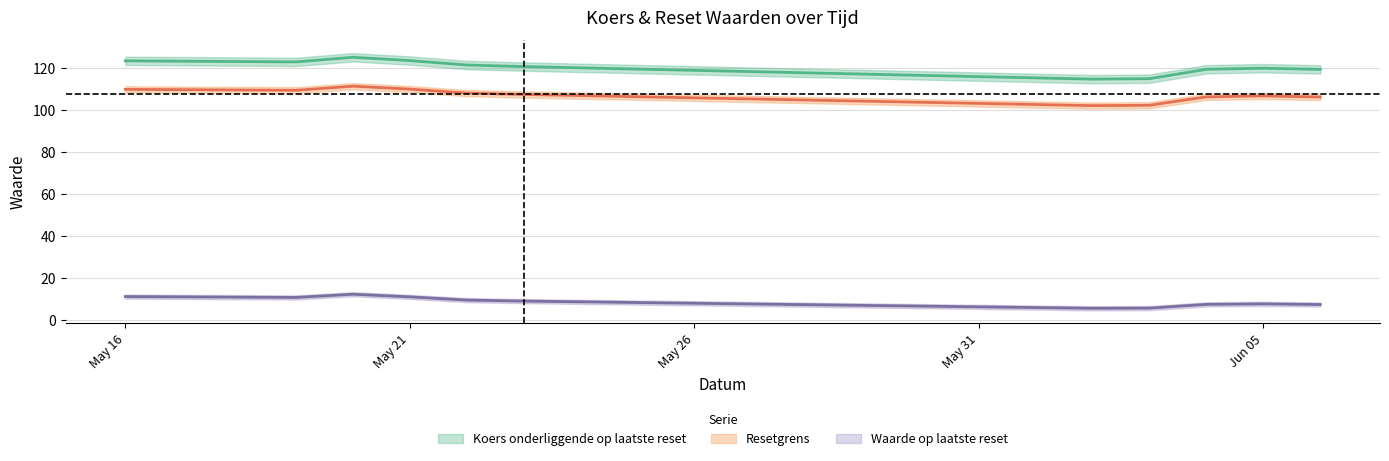

Reading left to right, extract all data points from this chart.

Waarde op laatste reset: 11.2	10.8	12.3	11.1	9.5	9.1	5.6	5.7	7.5	7.7	7.4
Resetgrens: 109.9	109.4	111.4	110.0	108.1	107.5	102.1	102.3	106.3	106.8	106.2
Koers onderliggende op laatste reset: 123.5	123.0	125.2	123.6	121.5	120.7	114.8	115.0	119.5	120.0	119.4